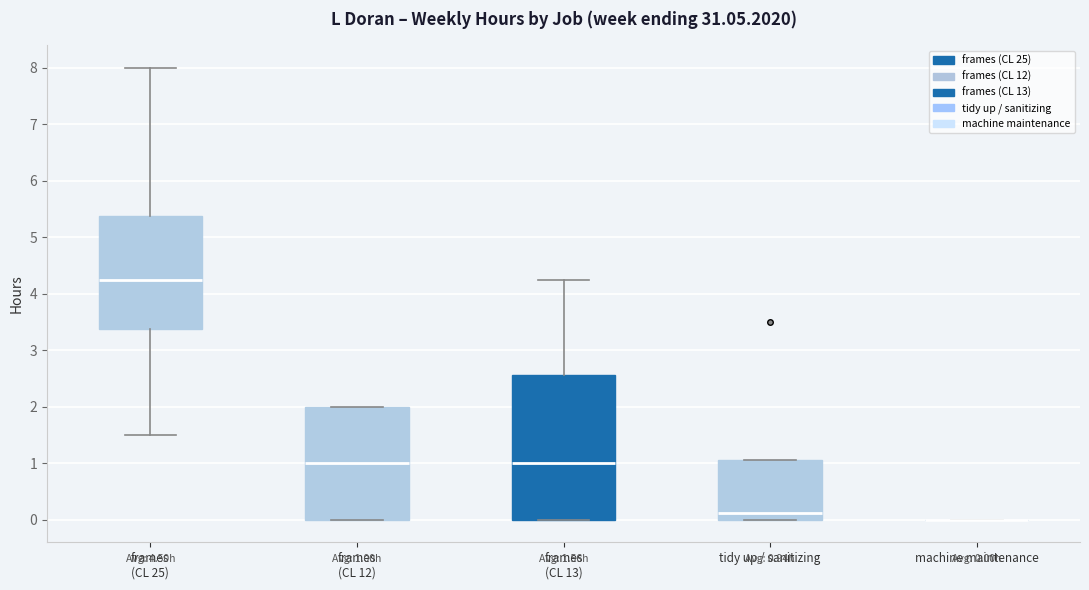

Which box is the tallest, from its lower edge to its upper edge?

frames (CL 13)